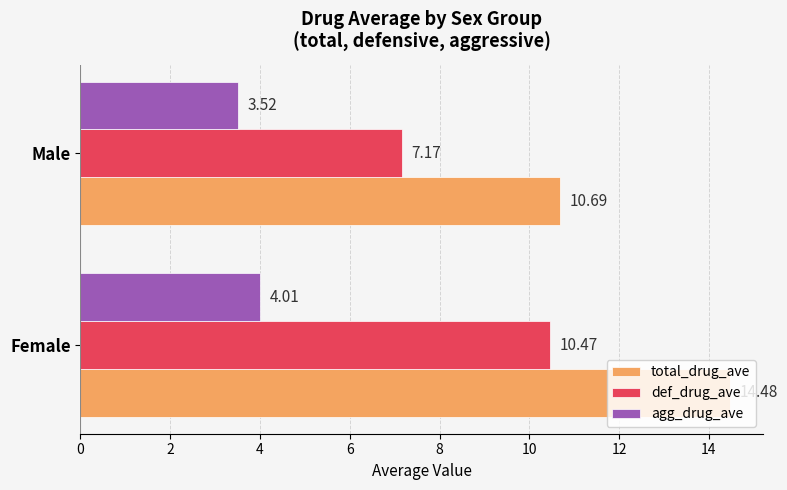

What is the sum of all def_drug_ave values?

17.6